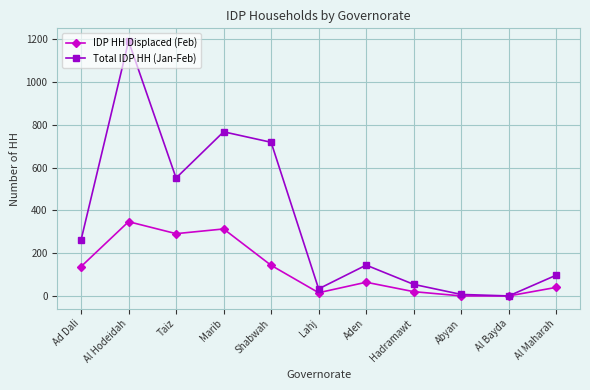

Which series has the largest total across all categories?

Total IDP HH (Jan-Feb)